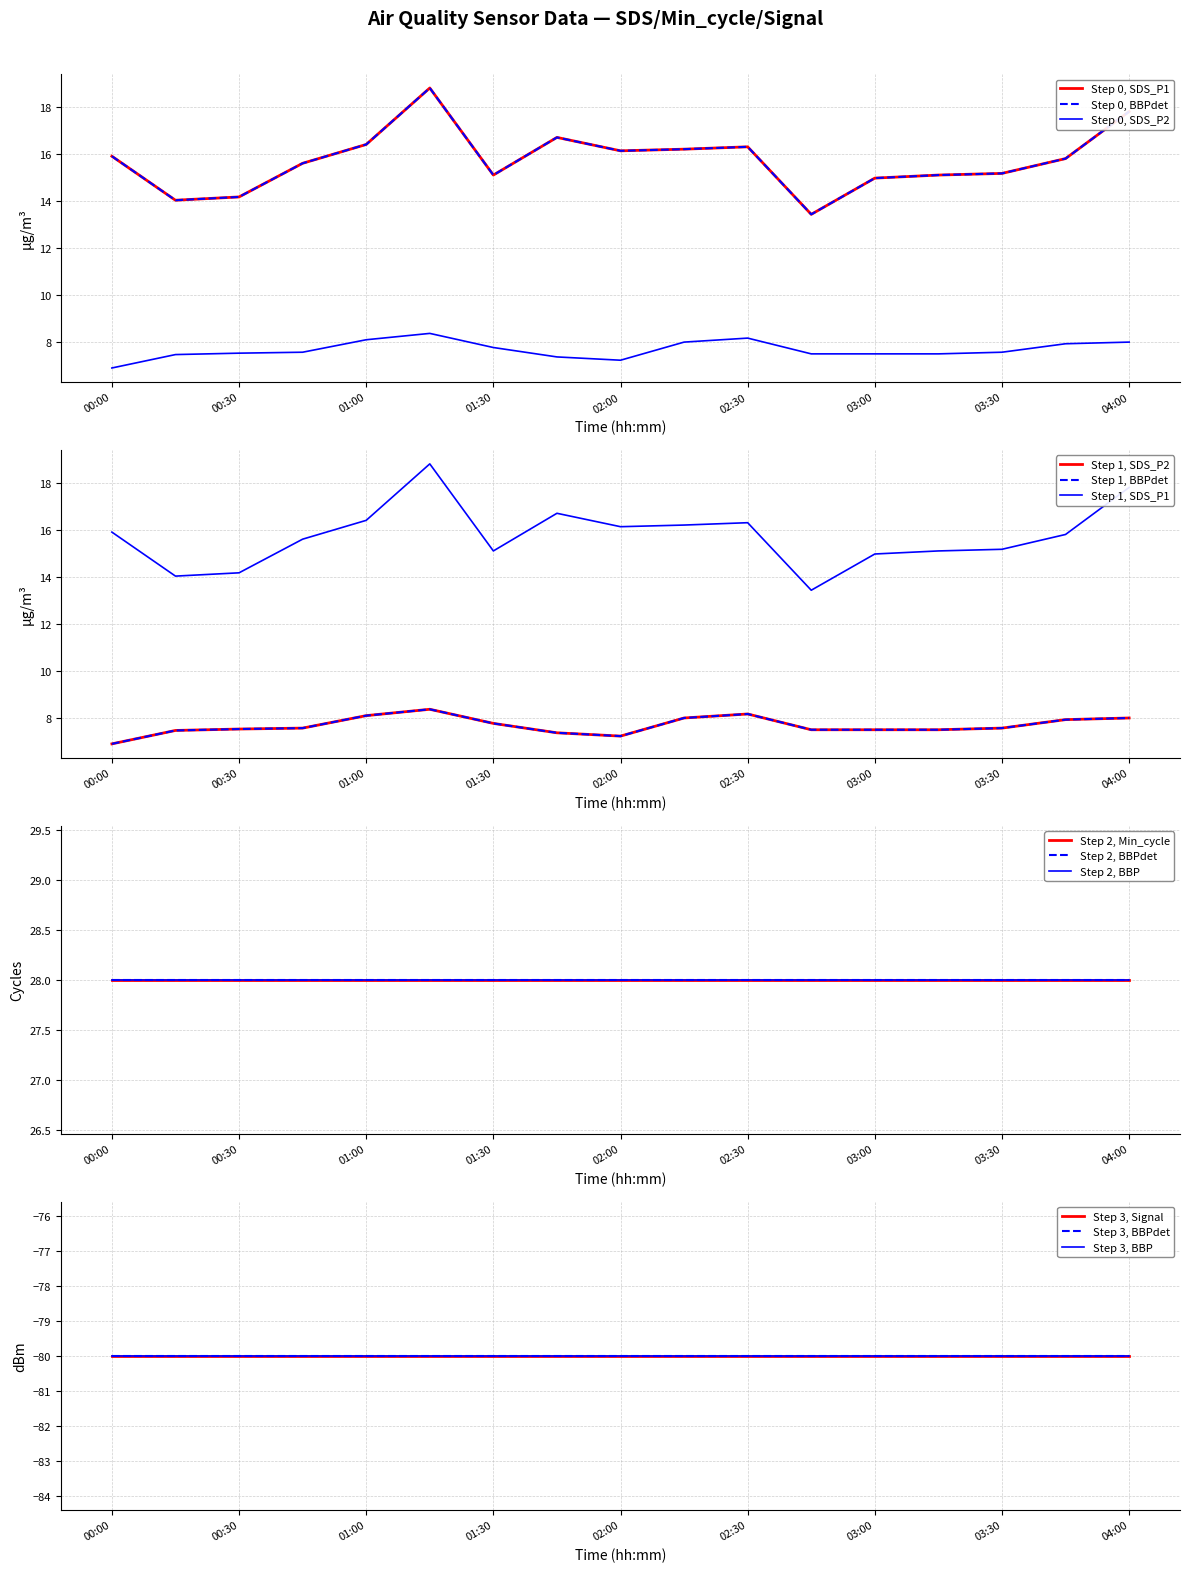

What is the smallest value displayed?

6.9